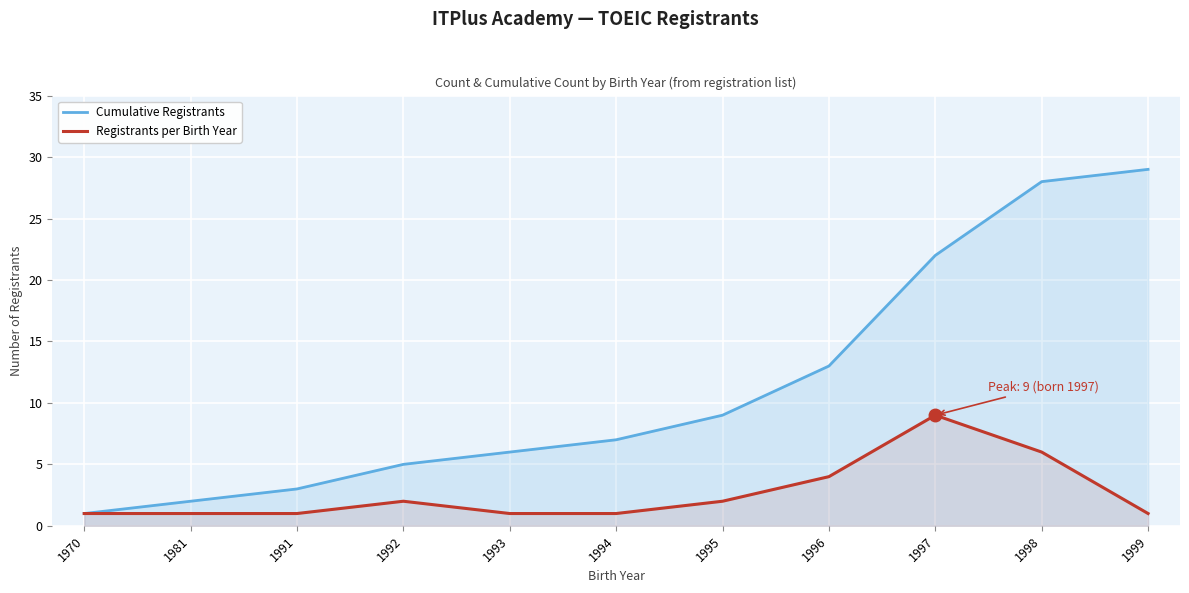

Reading left to right, extract all data points from this chart.

Cumulative Registrants: 1	2	3	5	6	7	9	13	22	28	29
Registrants per Birth Year: 1	1	1	2	1	1	2	4	9	6	1